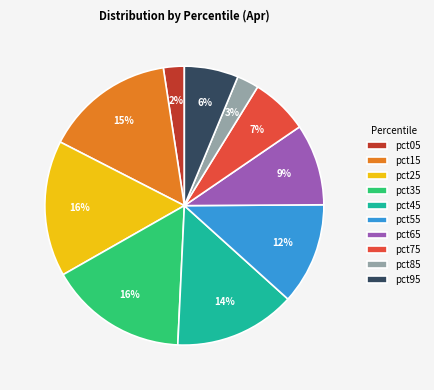

The pct85 slice represents 3% of the pie. True or false?

True